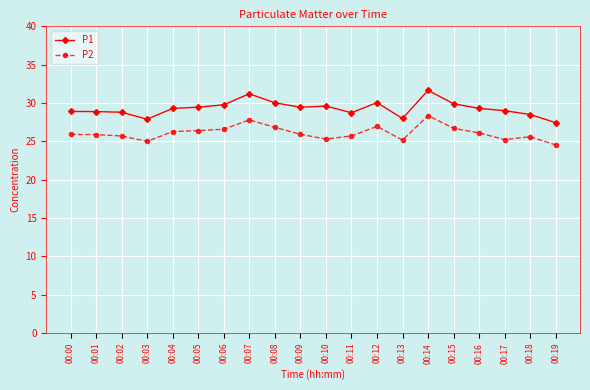

Read the P1 value at 00:12.

30.1